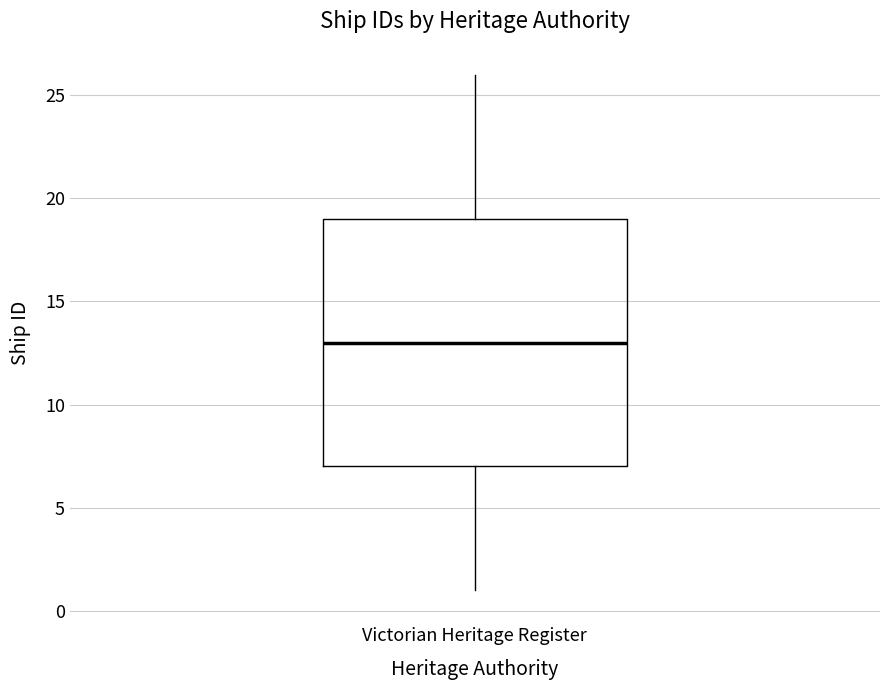

Read this box plot against the y-axis: the position of the median line, the range covered by the box, and the ends of both whiskers. The values are not printed on the chart, so give them approximately, as read against the axis.

median 13, box 7 to 19, whiskers 1 to 26